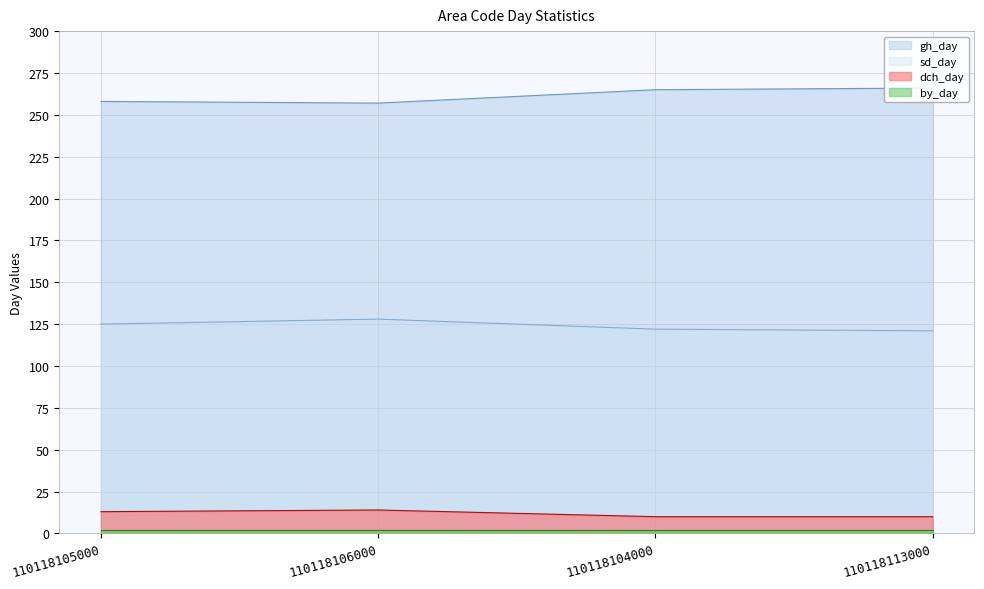

What is the label of the 4th point from the right?

110118105000